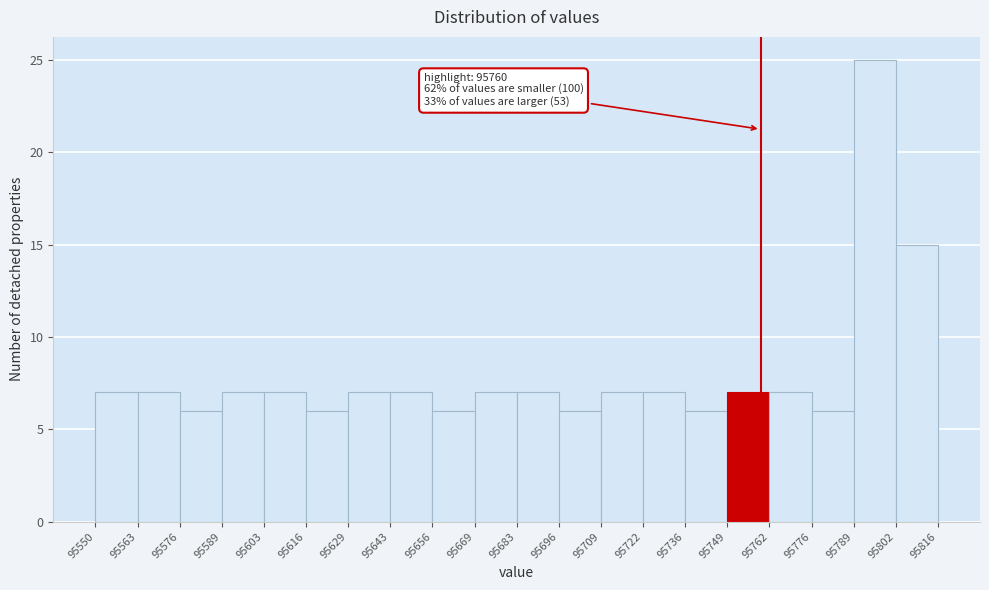

Over which range of the x-axis is the bar tallest?

95789 to 95802